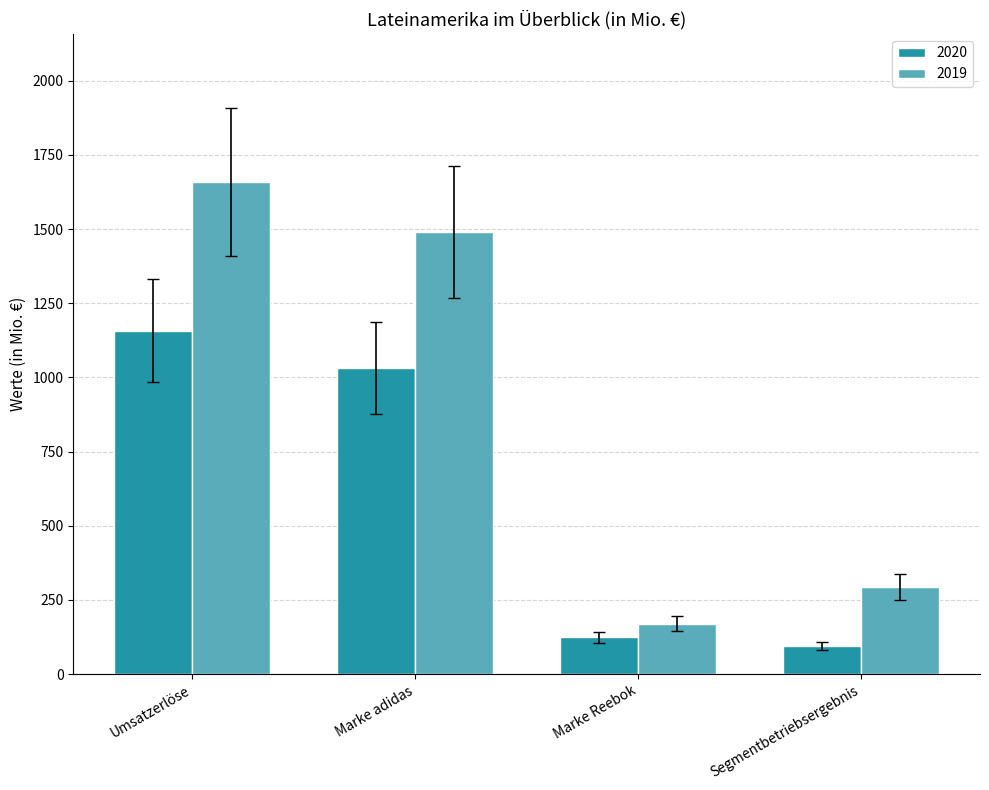

What is the difference between the 2019 values at Marke adidas and Segmentbetriebsergebnis?

1195